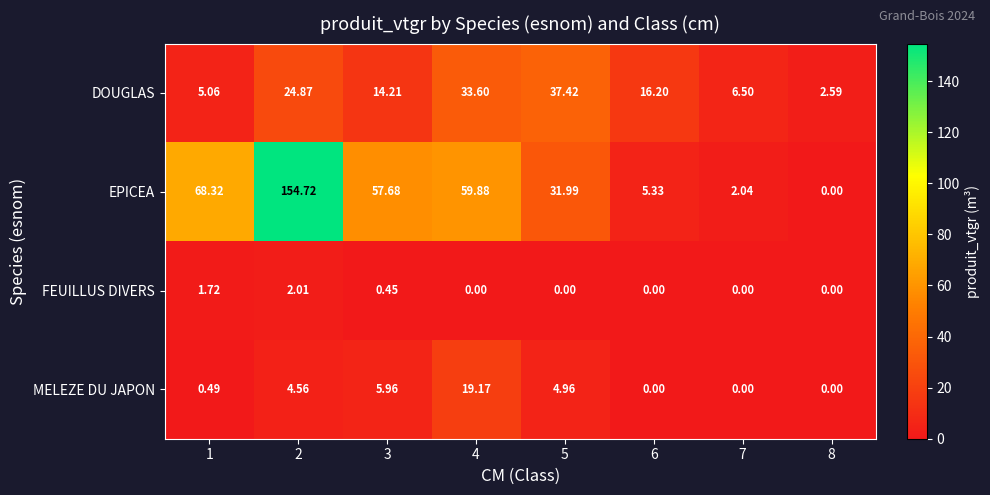

How many data points does each series have?

8